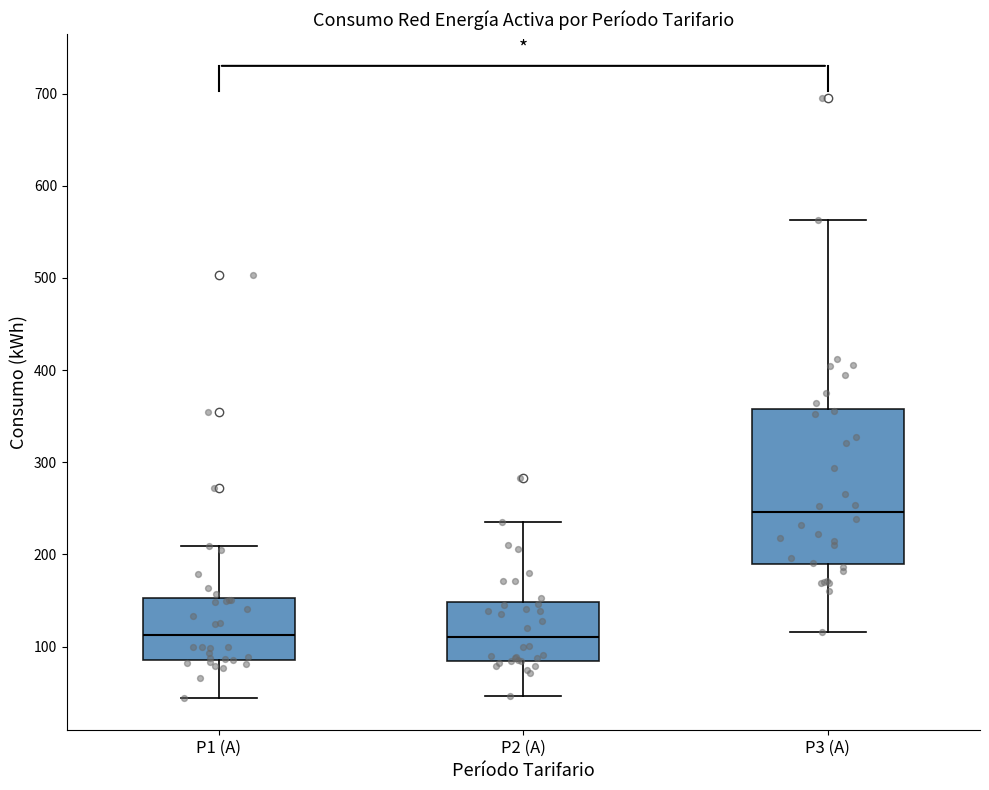

Where is the upper edge of the box for P3 (A) on the y-axis? The values are not printed on the chart, so give them approximately, as read against the axis.

360